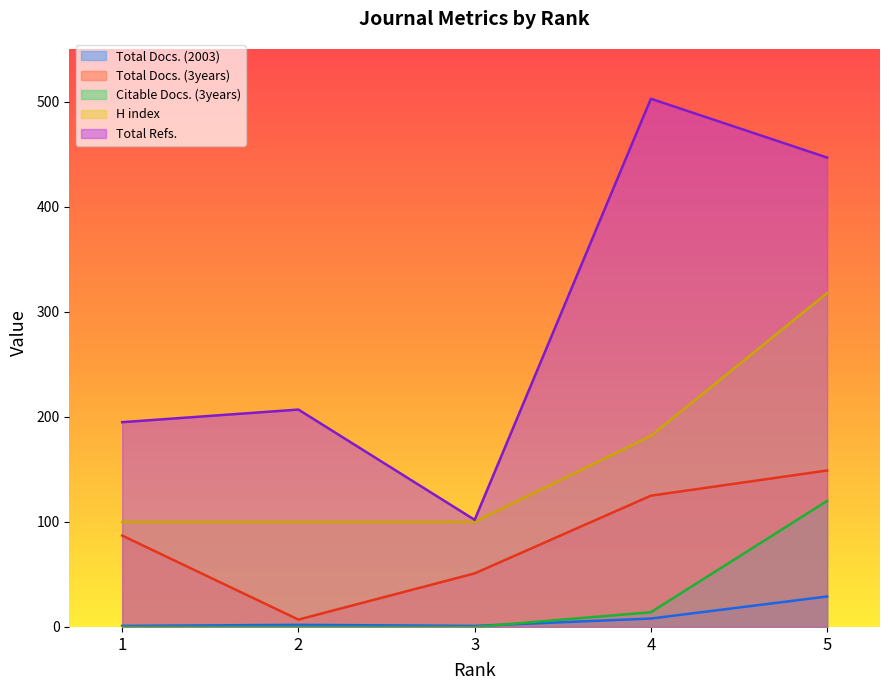

The Total Refs. series shows 447 at 5. True or false?

True